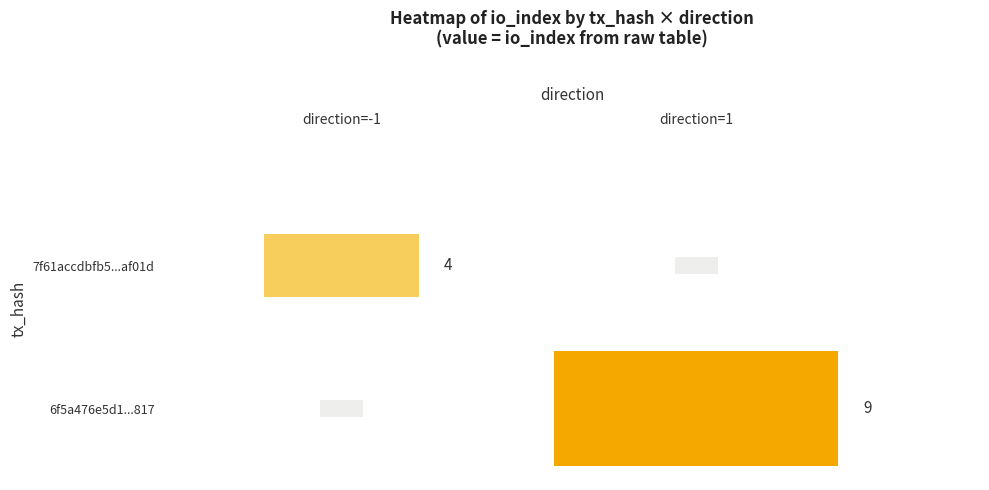

Which category has the highest value in the 6f5a476e5d147daab997bbfe9f6d64045af0817 series?

1